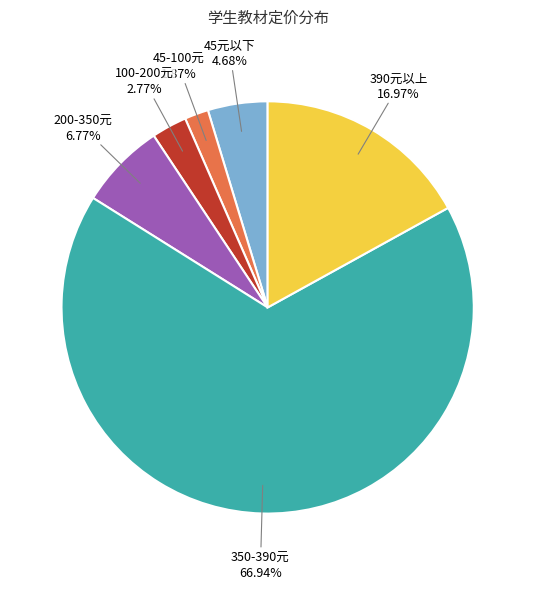

Which slice is the largest?

350-390元